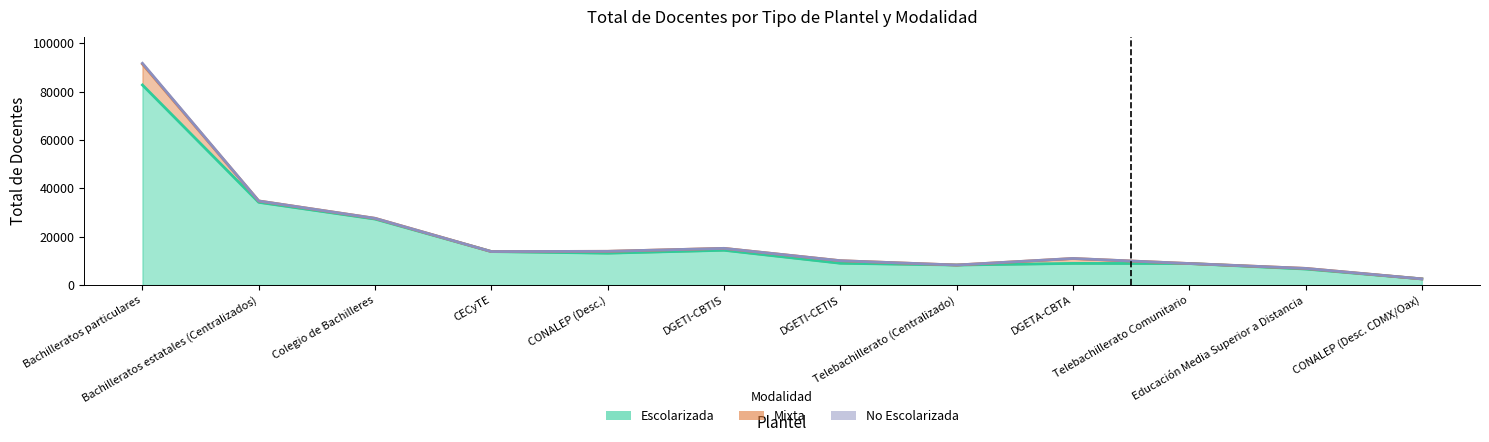

Is the value of escolarizada at 8 greater than the value of mixta at 6?

Yes